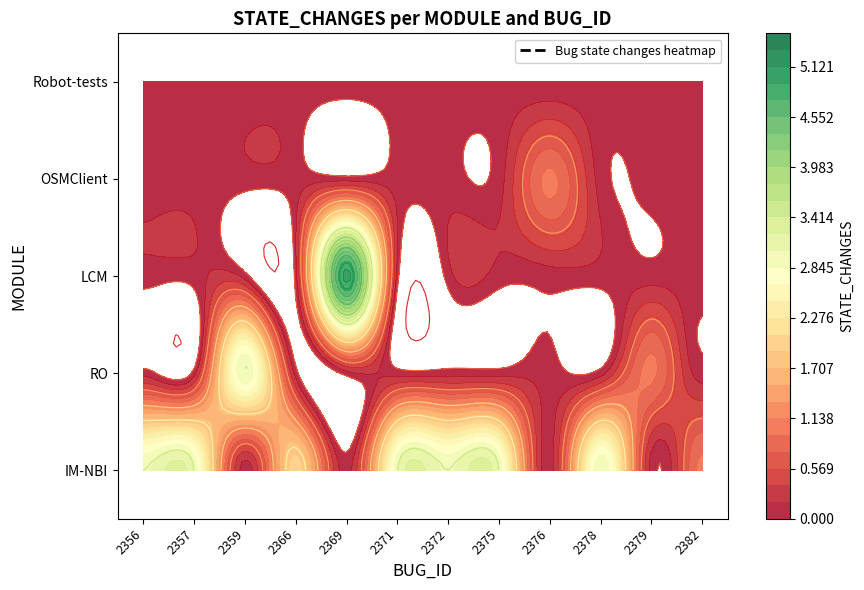

How many values in the LCM series exceed 0?

1